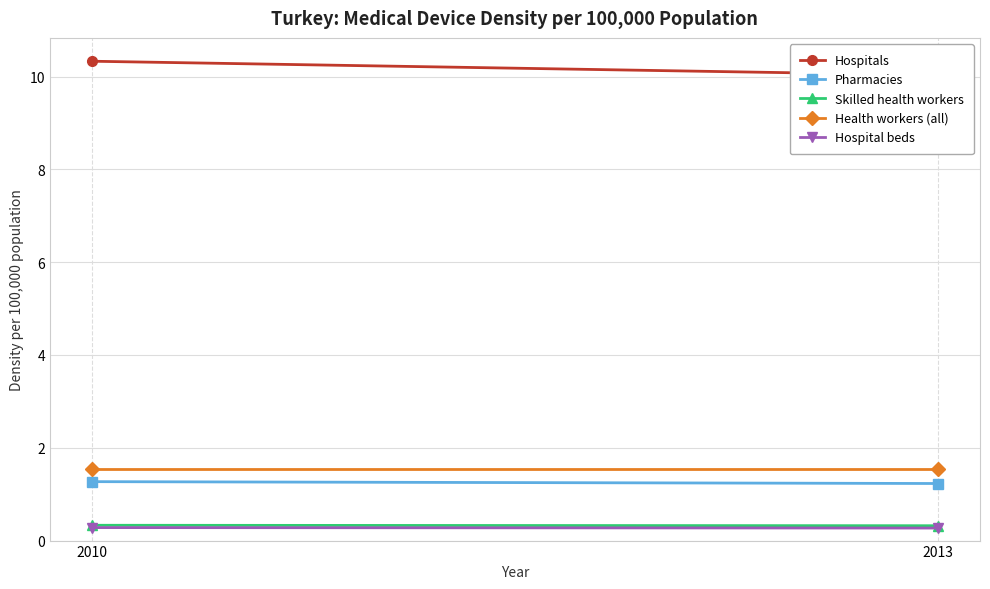

At which category is the sum across all series the highest?

2010